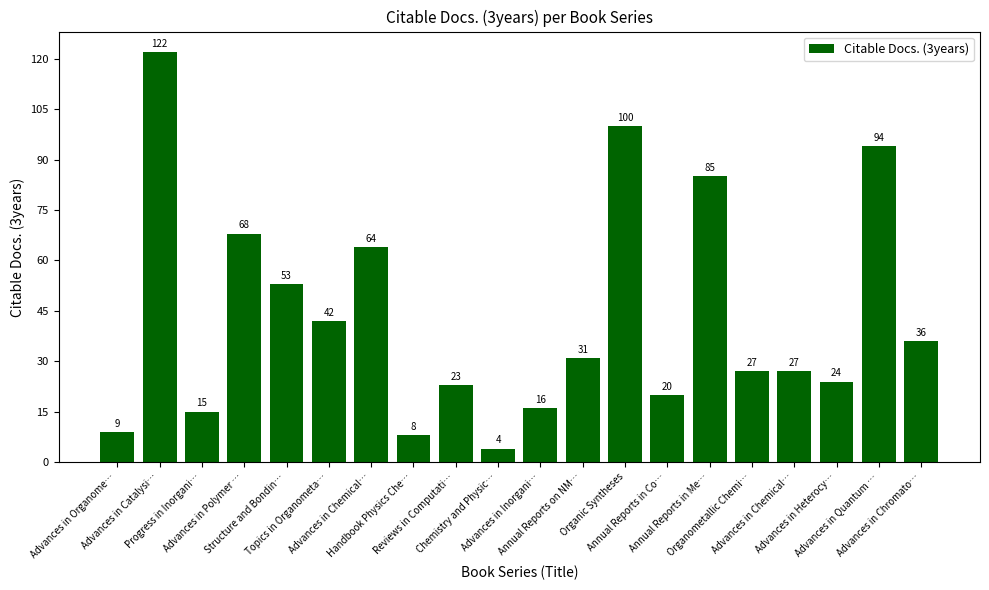

What is the difference between the values at Annual Reports in Co… and Organic Syntheses?

80